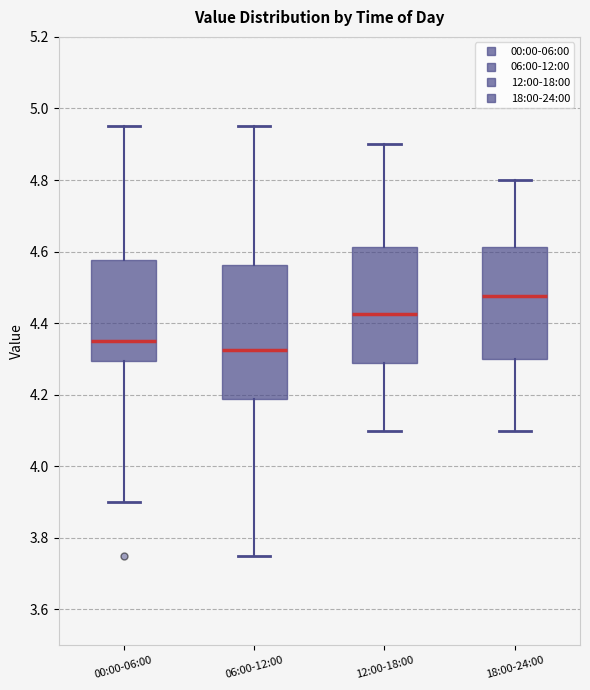

Reading left to right, read every box against the y-axis: the position of its median line, the range the box covers, and the ends of its whiskers. The values are not printed on the chart, so give them approximately, as read against the axis.

00:00-06:00: median 4.36, box 4.30 to 4.58, whiskers 3.90 to 4.96
06:00-12:00: median 4.32, box 4.18 to 4.56, whiskers 3.76 to 4.96
12:00-18:00: median 4.42, box 4.28 to 4.62, whiskers 4.10 to 4.90
18:00-24:00: median 4.48, box 4.30 to 4.62, whiskers 4.10 to 4.80